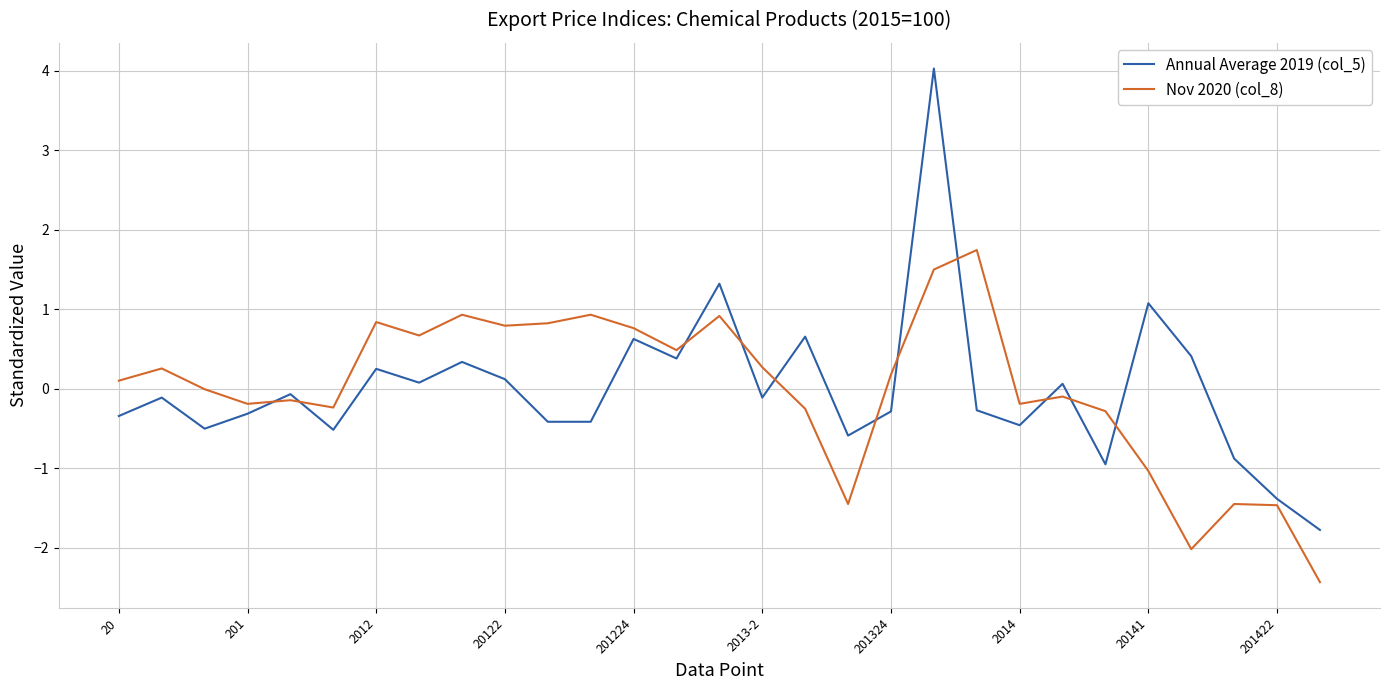

How many values in the Annual Average 2019 (col_5) series are below 0?

17